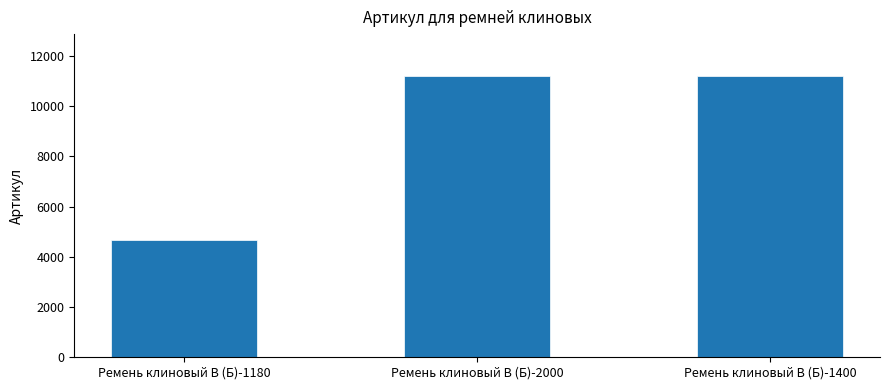

How many series are shown in this chart?

1